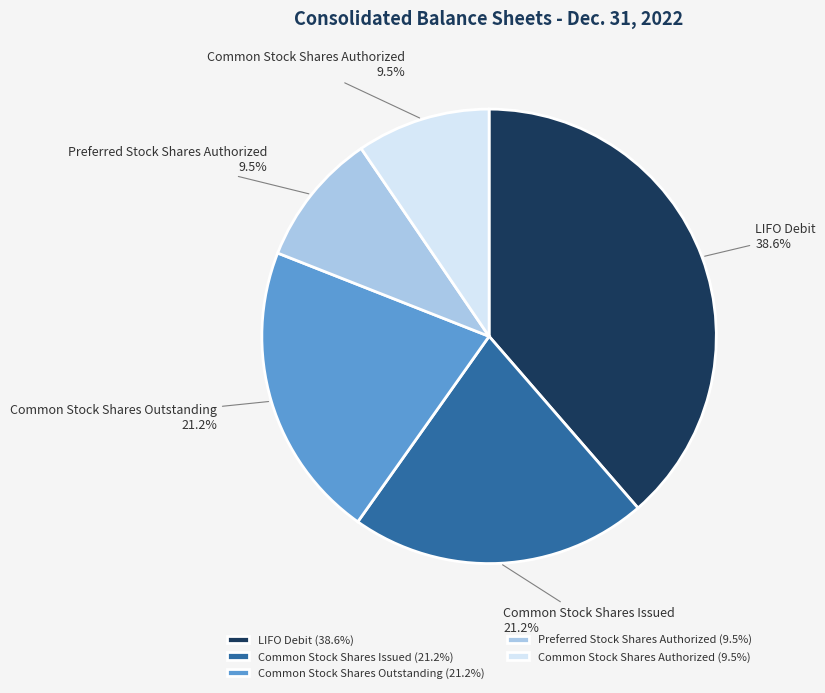

Does any single category account for the majority?

No